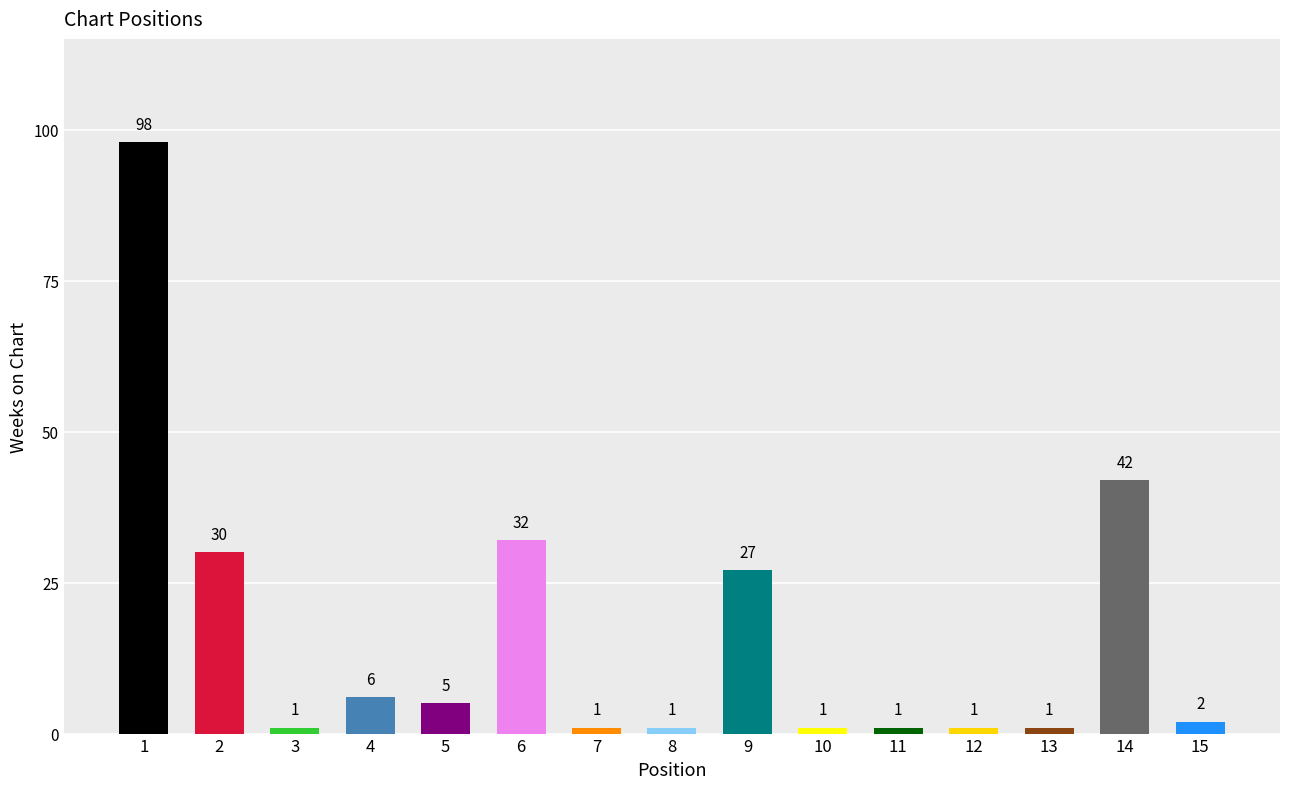

True or false: the data shows 1 at 3.

True